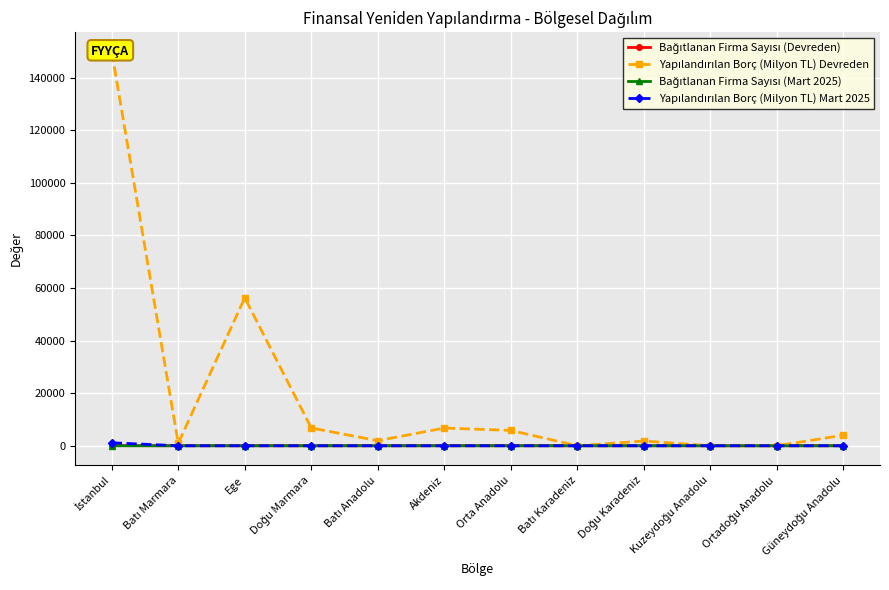

The value of Bağıtlanan Firma Sayısı (Mart 2025) at Ege is 0.0. True or false?

True